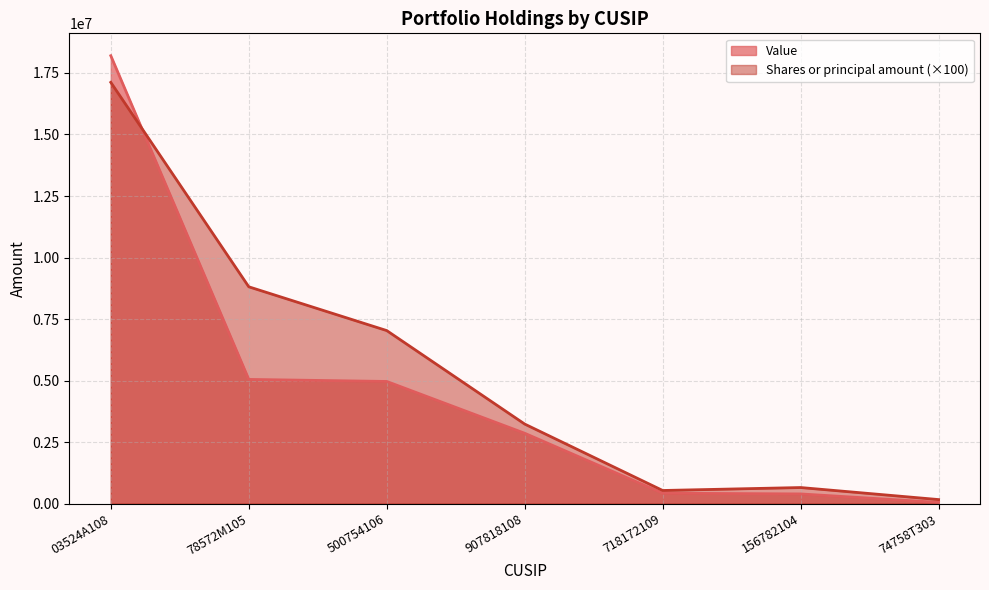

The value of Value at 78572M105 is 6742782. True or false?

False